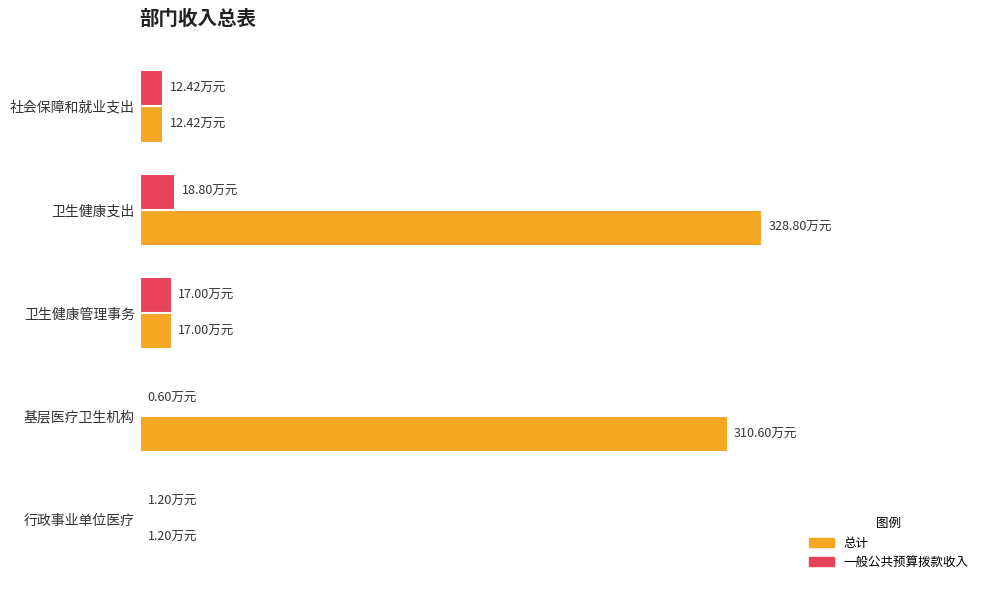

What are all the series names shown in the legend?

总计, 一般公共预算拨款收入